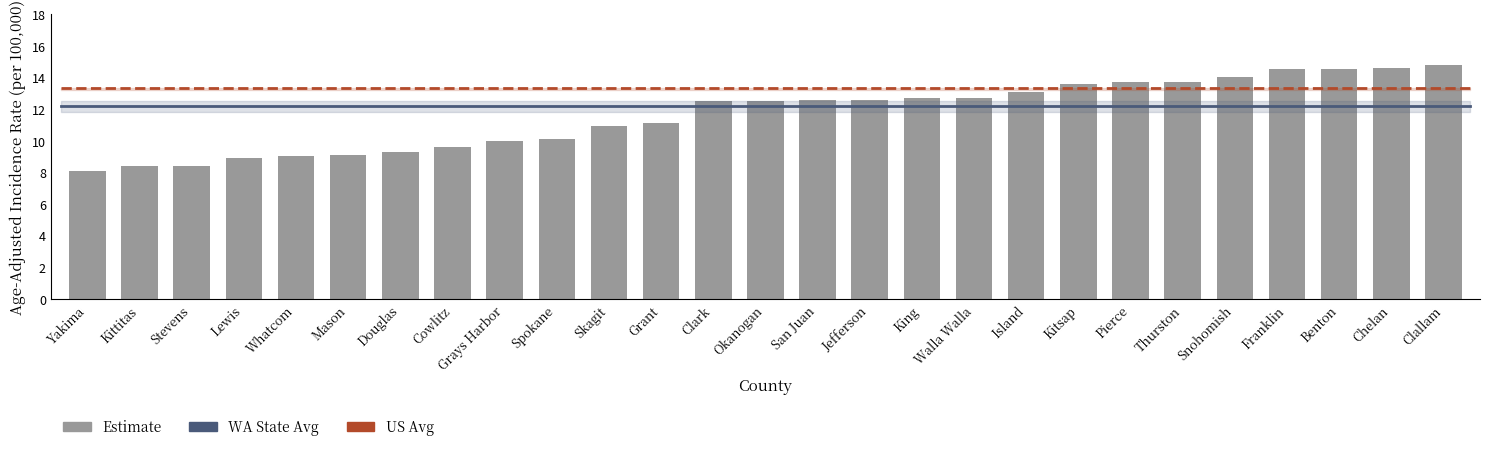

What is the label of the 16th bar from the right?

Grant